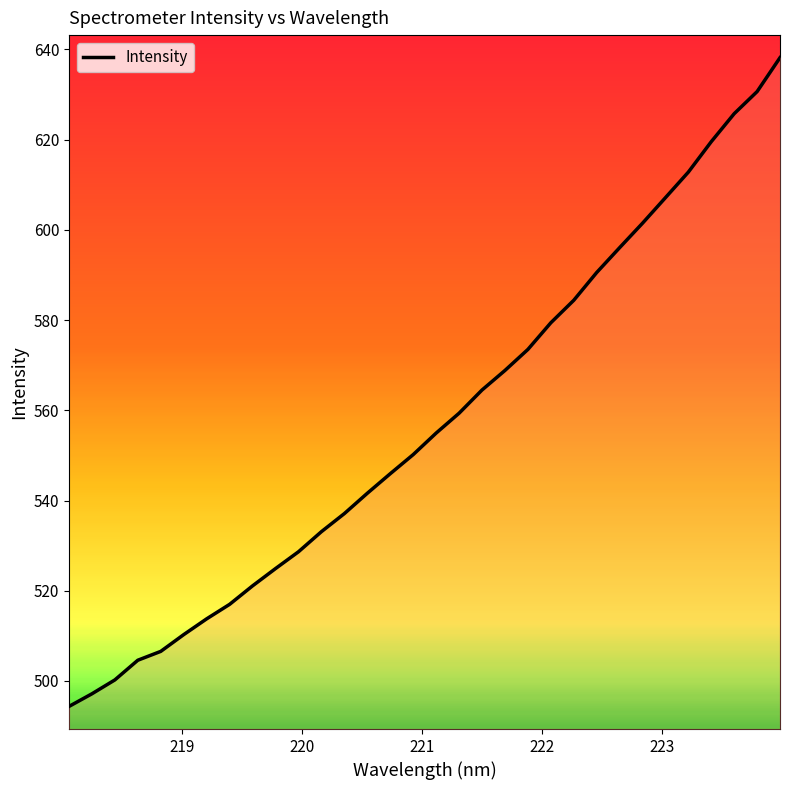

What is the smallest value displayed?

494.3